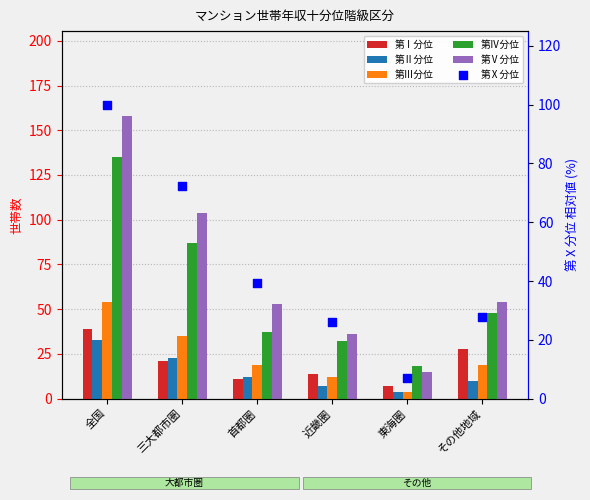

At how many categories does at least one series exceed 64?

2